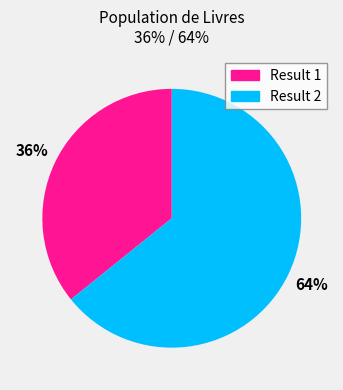

To the nearest percent, what is the difference between the largest and smallest slice percentages?

28%